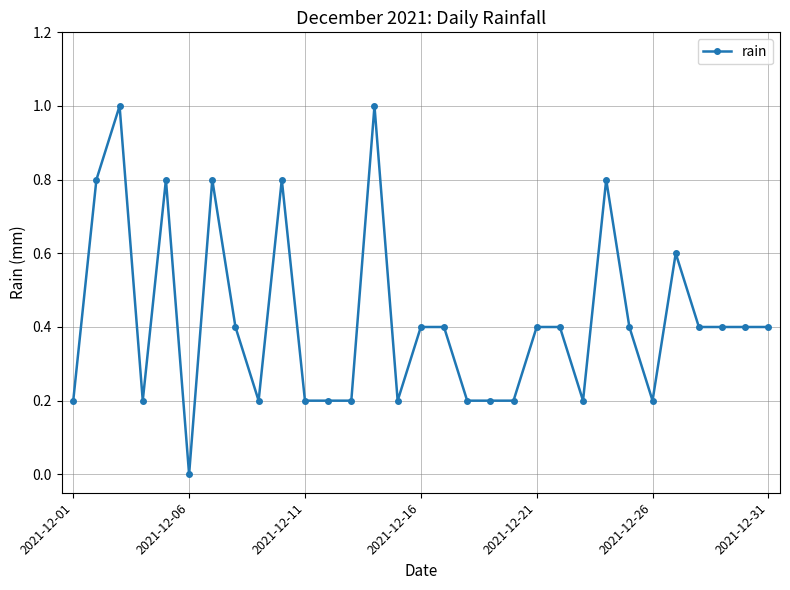

What is the greatest value displayed?

1.0